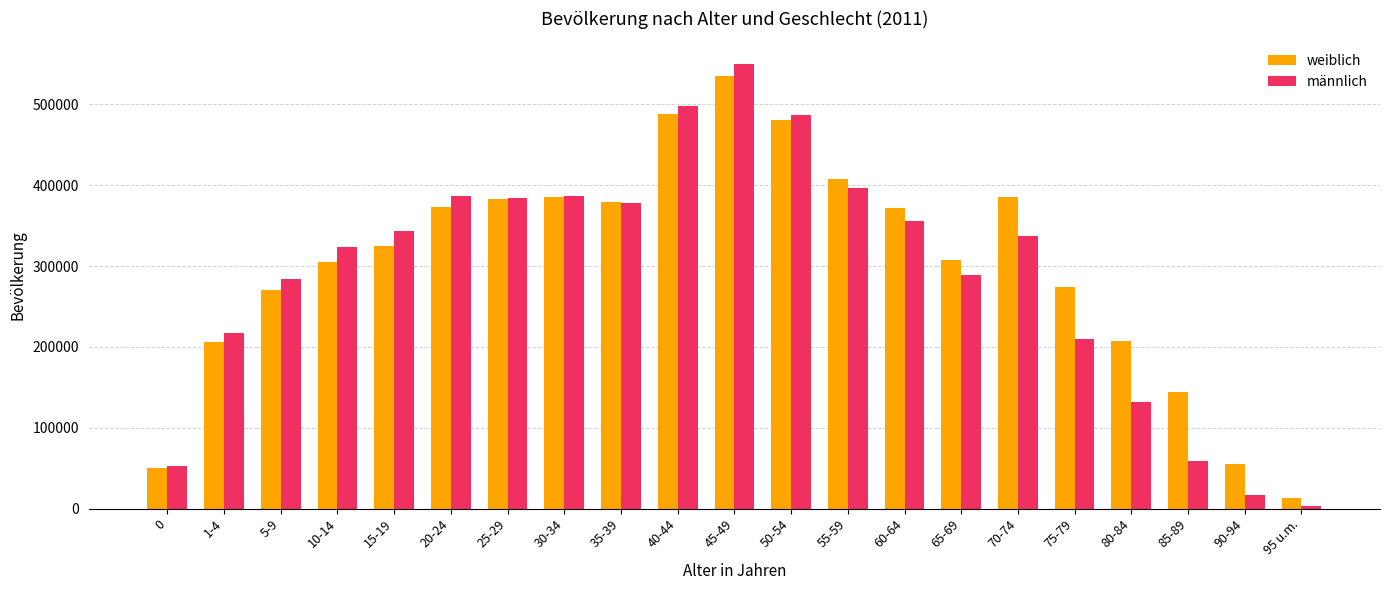

At how many categories does at least one series exceed 131544?

18